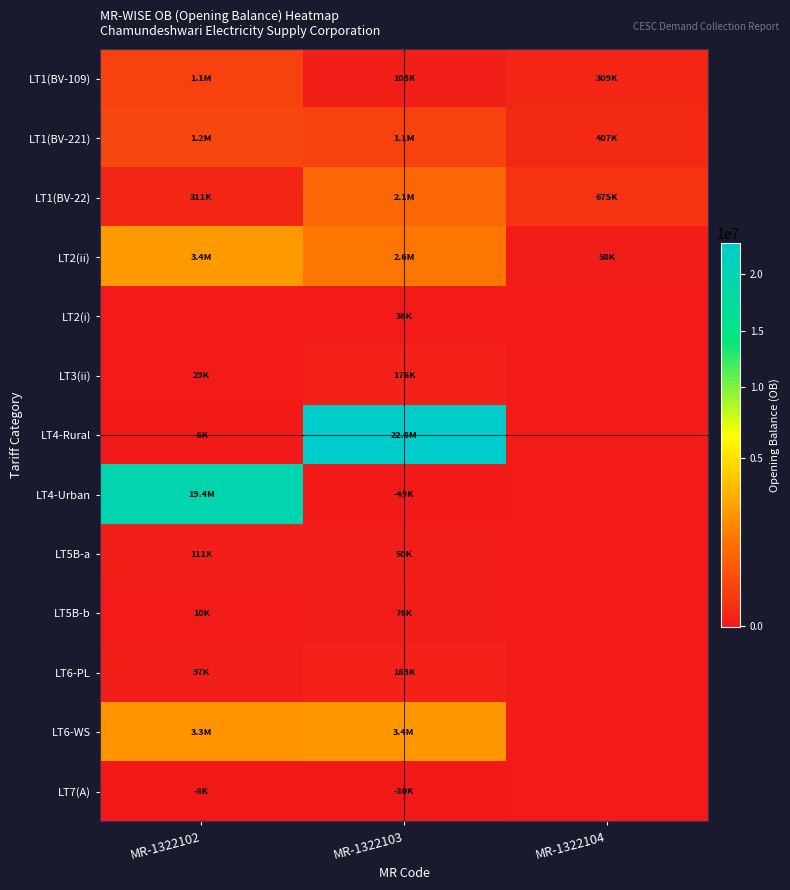

Which series has the widest spread of values?

LT4-Rural